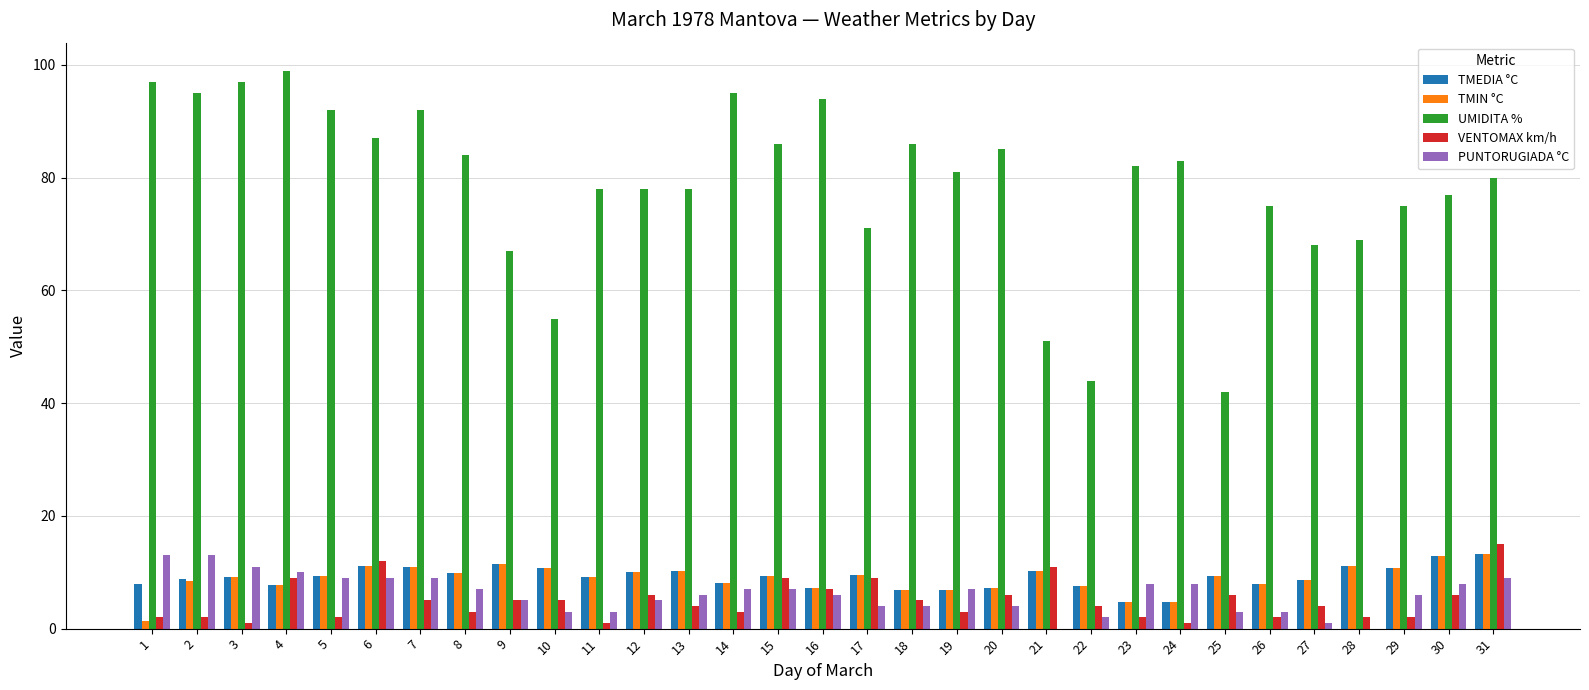

Is it true that PUNTORUGIADA °C equals 4.0 at 18?

True